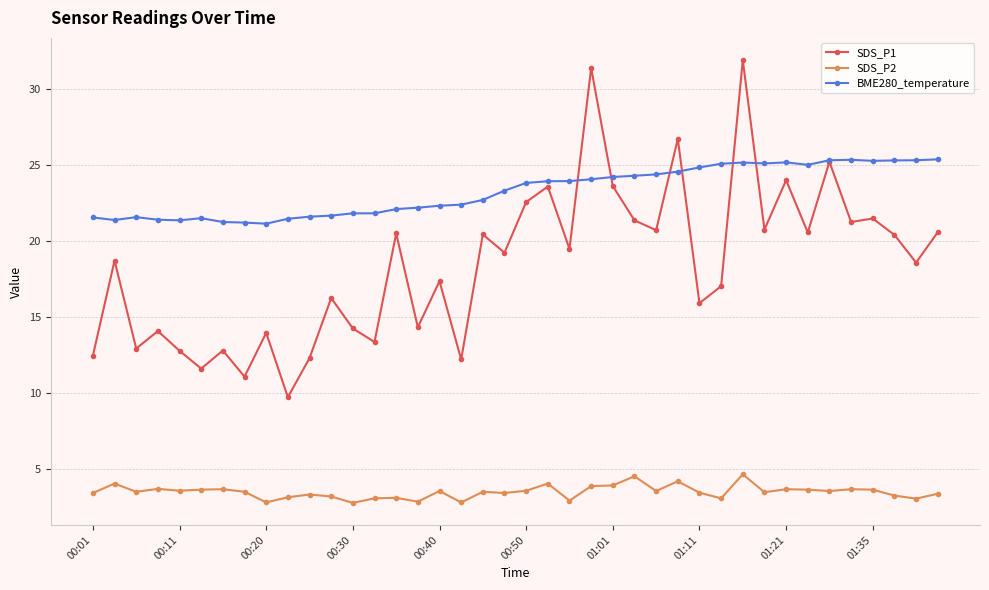

True or false: BME280_temperature and SDS_P2 cross at least once.

False